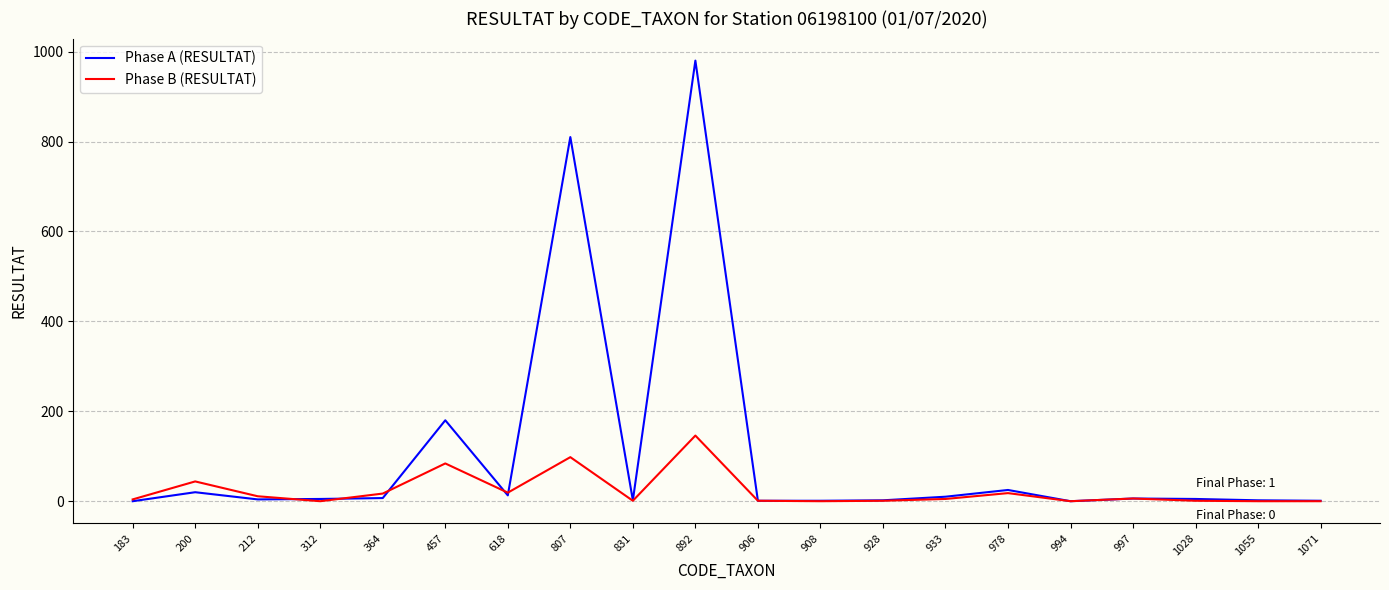

What is the highest value of the Phase B (RESULTAT) series?

146